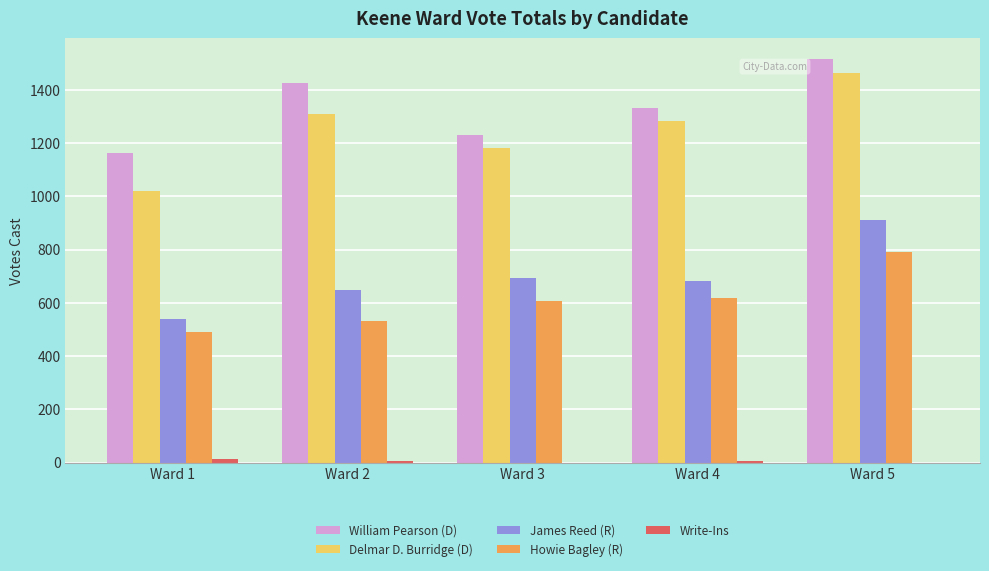

At which category is the sum across all series the highest?

Ward 5